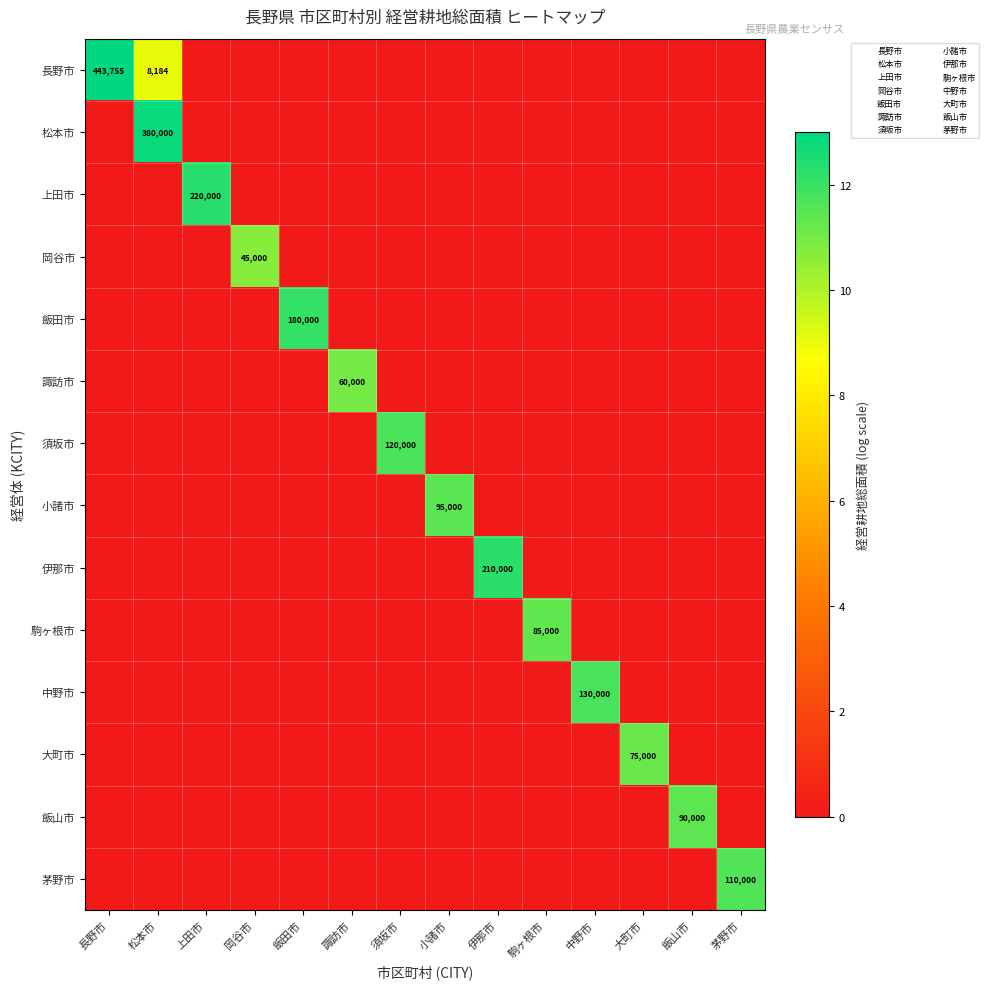

True or false: 長野市 has a value of 199184 at 長野市.

False